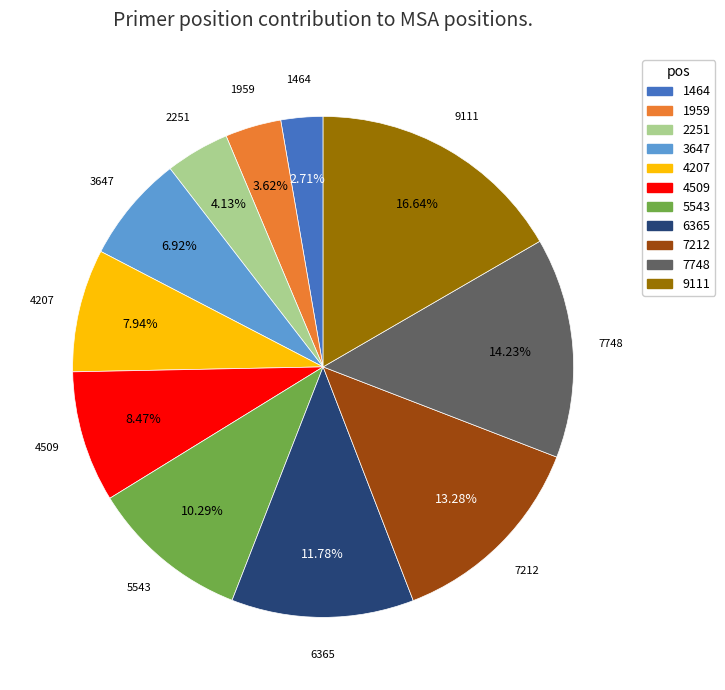

Is there any slice that represents more than half of the pie?

No